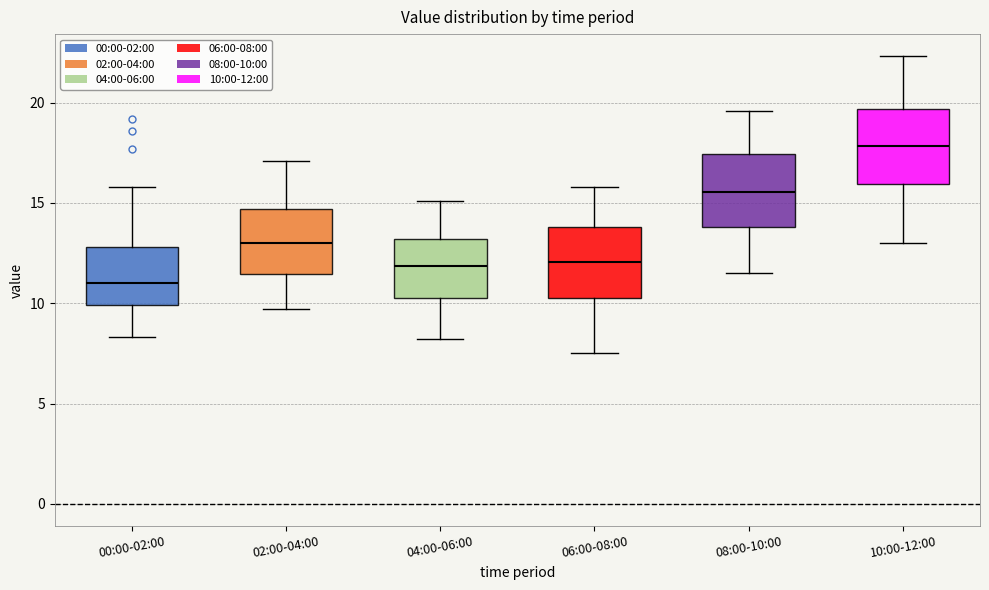

Reading left to right, transcribe this box plot: for each box, give where its median line is, the range the box spans, and where its two whiskers end, as read against the y-axis. The values are not printed on the chart, so give them approximately, as read against the axis.

00:00-02:00: median 11.0, box 10.0 to 13.0, whiskers 8.5 to 16.0
02:00-04:00: median 13.0, box 11.5 to 14.5, whiskers 9.5 to 17.0
04:00-06:00: median 12.0, box 10.5 to 13.0, whiskers 8.0 to 15.0
06:00-08:00: median 12.0, box 10.5 to 14.0, whiskers 7.5 to 16.0
08:00-10:00: median 15.5, box 14.0 to 17.5, whiskers 11.5 to 19.5
10:00-12:00: median 18.0, box 16.0 to 19.5, whiskers 13.0 to 22.5